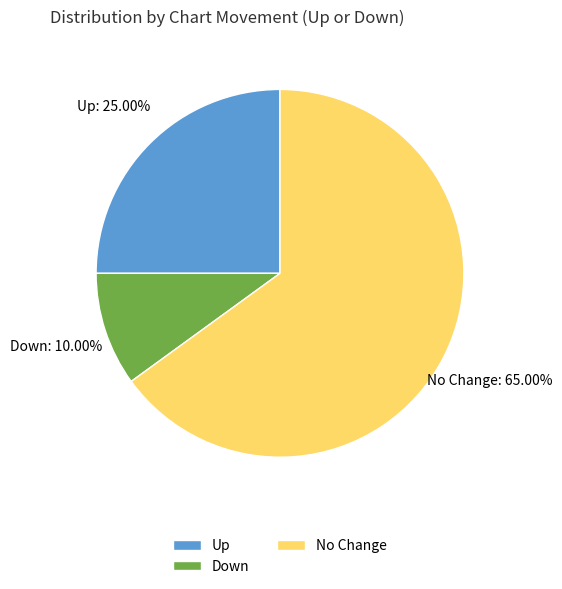

Combined, do Up and Down account for over 50%?

No